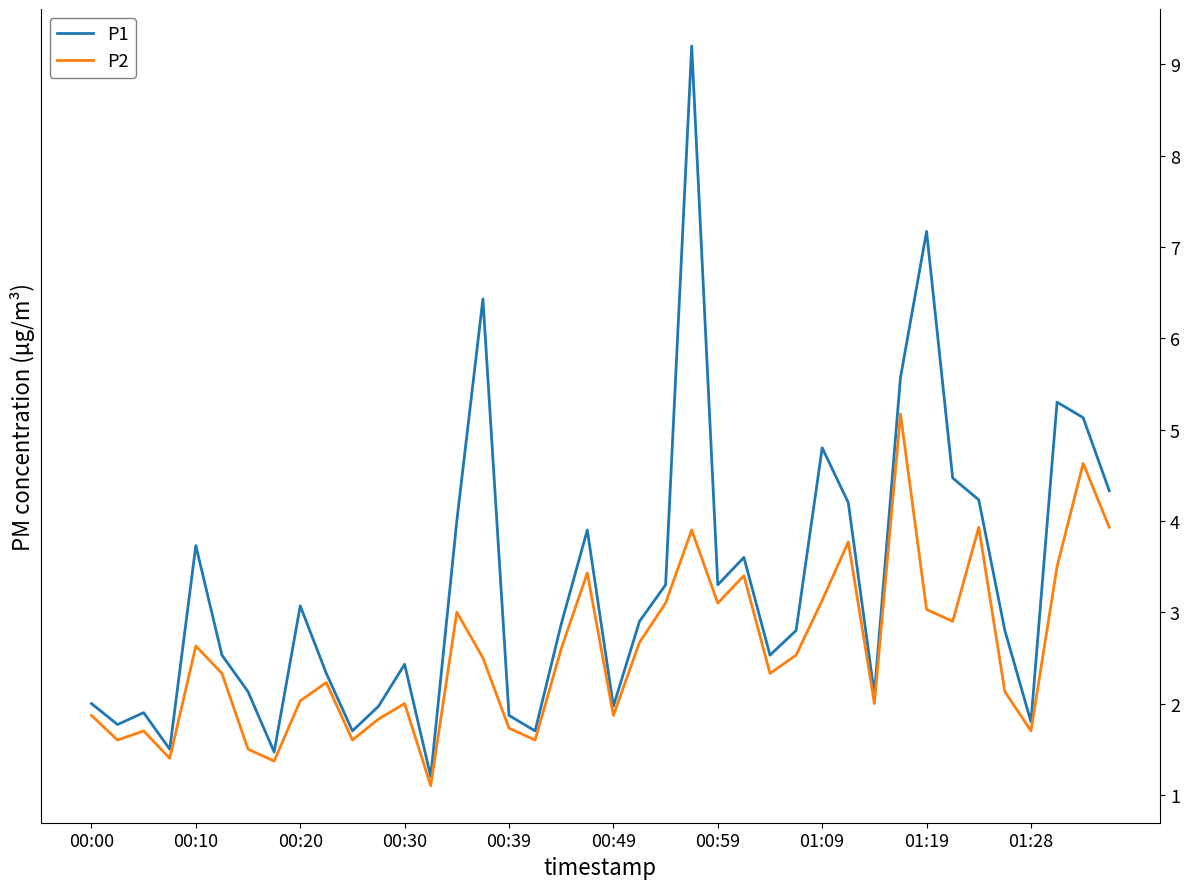

What is the sum of all P1 values?

132.0